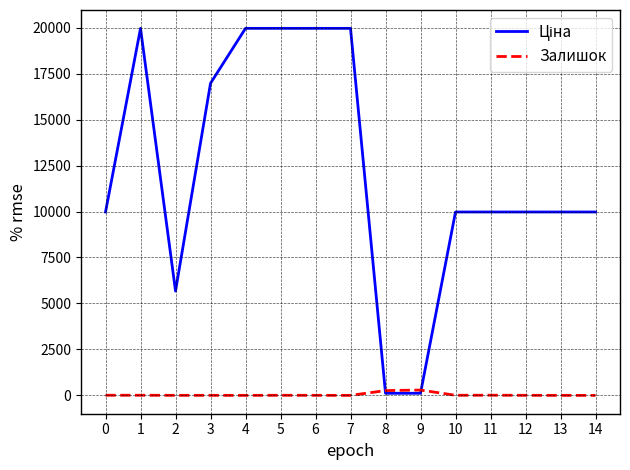

At which label is Залишок closest to 145?

8